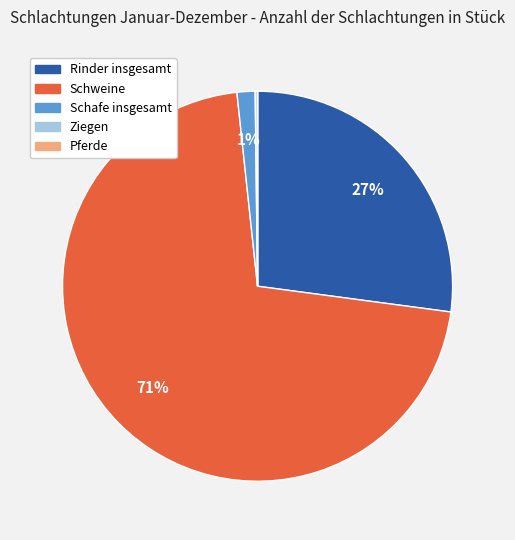

The Rinder insgesamt slice represents 38% of the pie. True or false?

False